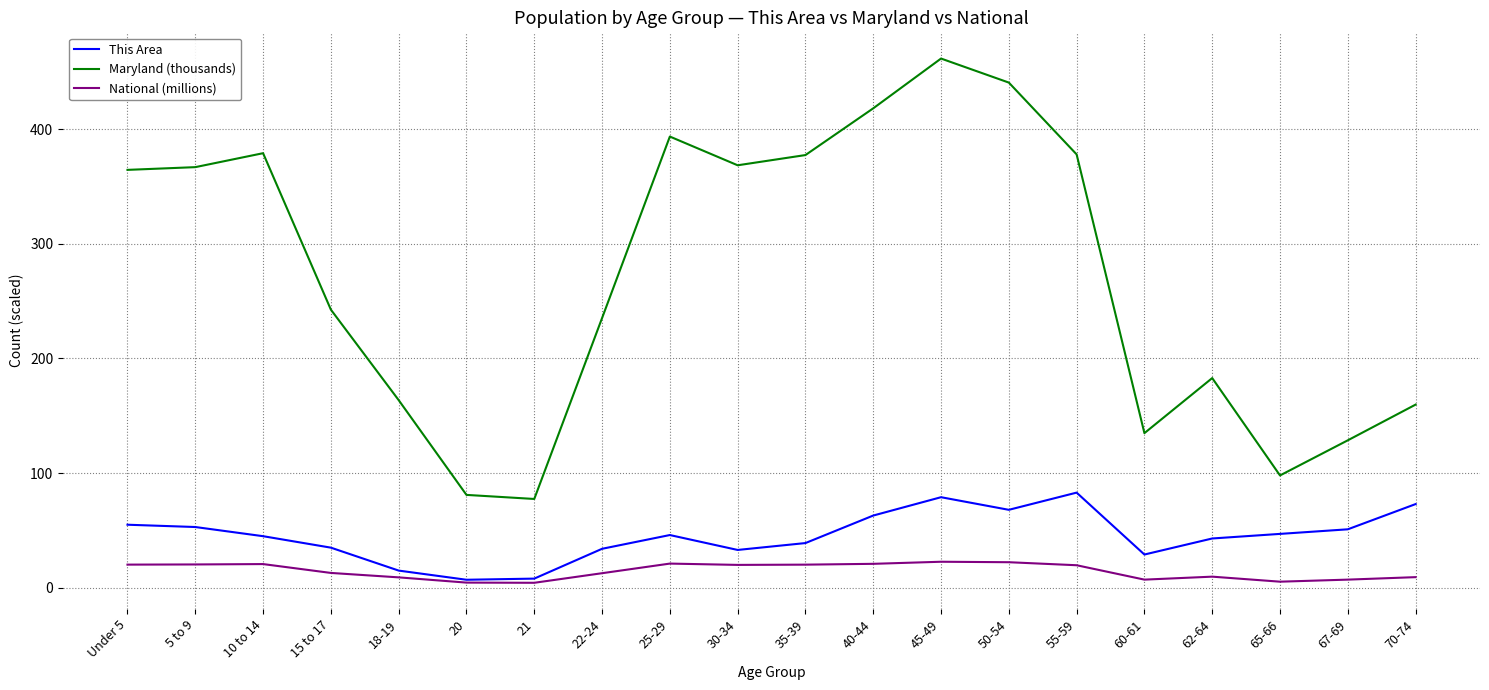

List the series in order of their peak value, highest first.

Maryland (thousands), This Area, National (millions)